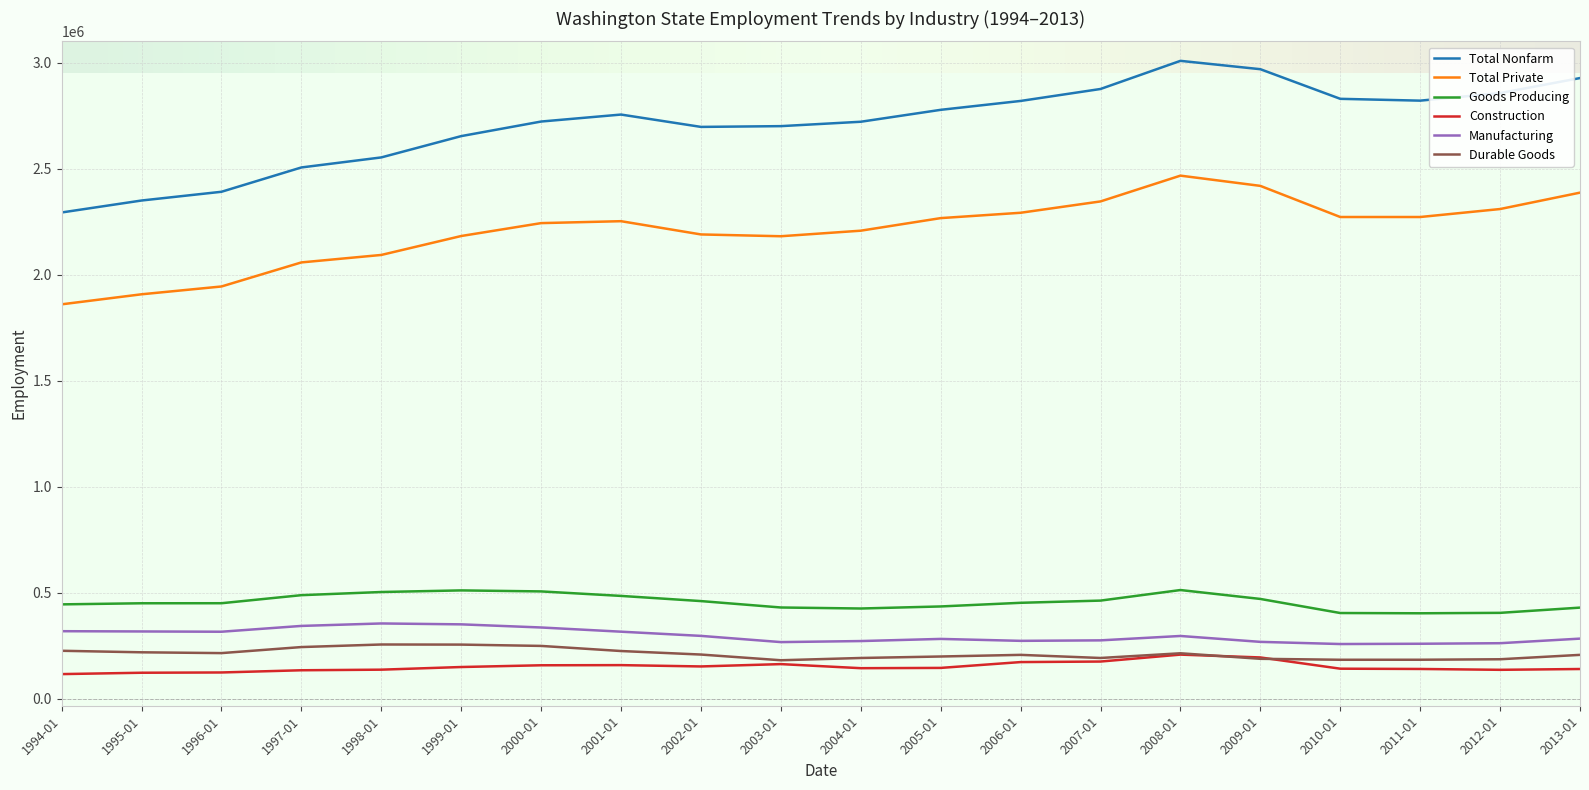

Which series has the largest total across all categories?

Total Nonfarm